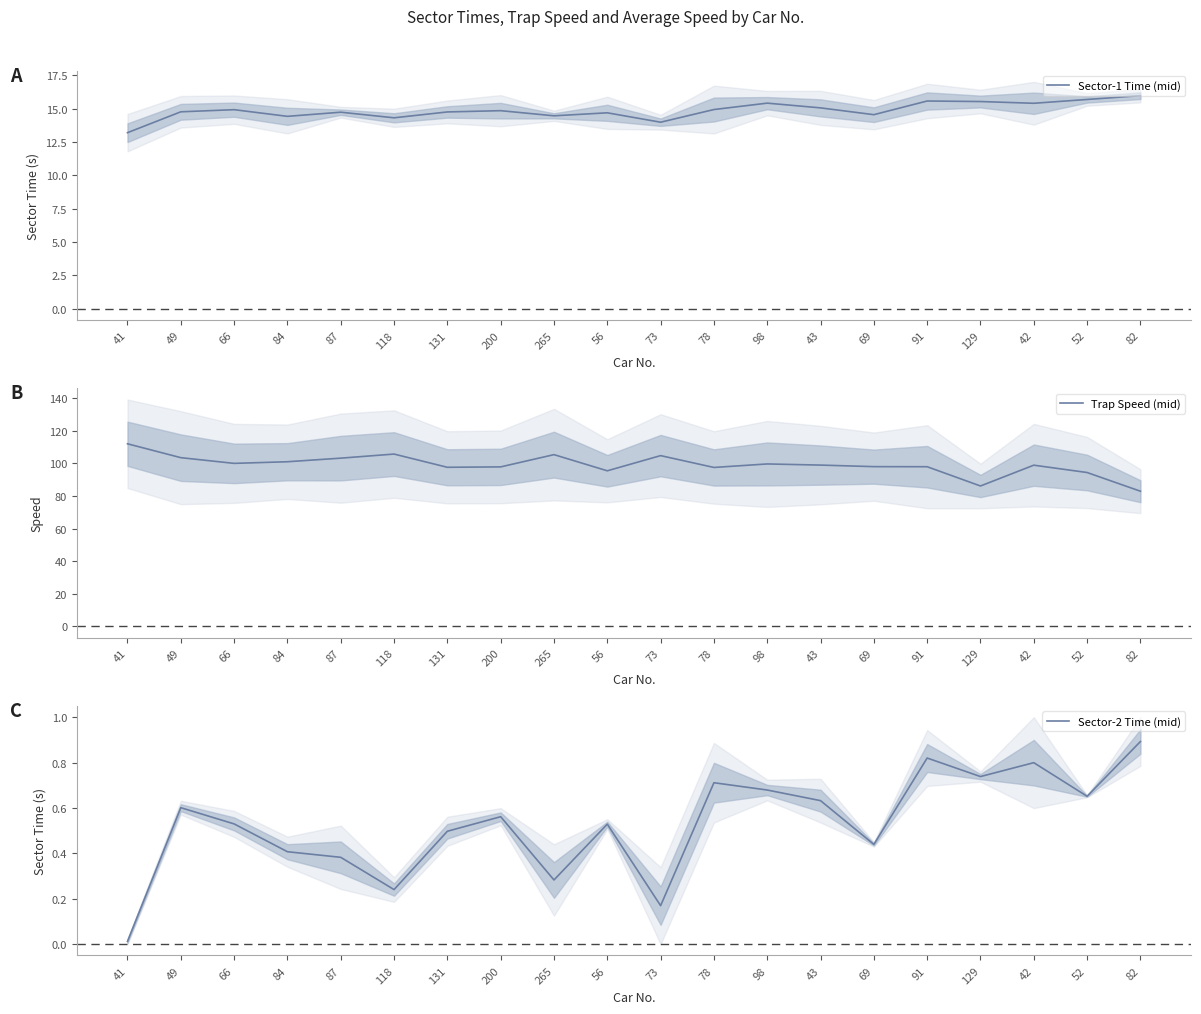

What is the total value across all series at 56?

110.6